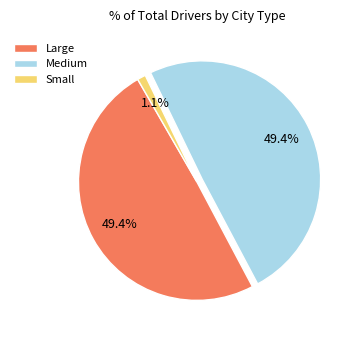

How many slices are in this pie chart?

3